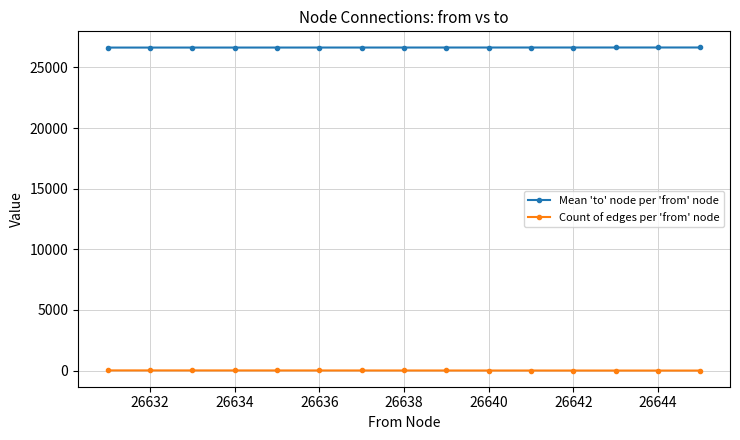

Rank the series by their maximum value, from lowest to highest.

Count of edges per 'from' node, Mean 'to' node per 'from' node